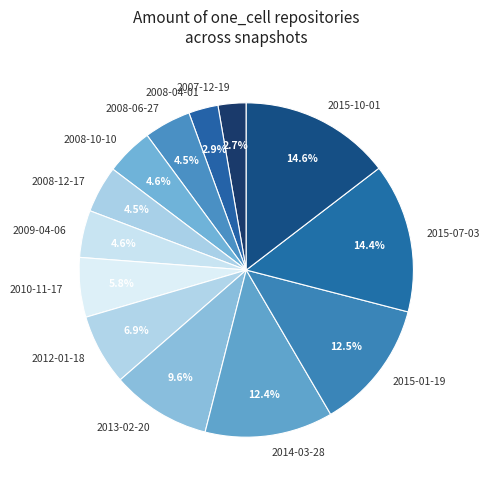

Is it true that 2015-10-01 is 9% of the pie?

False